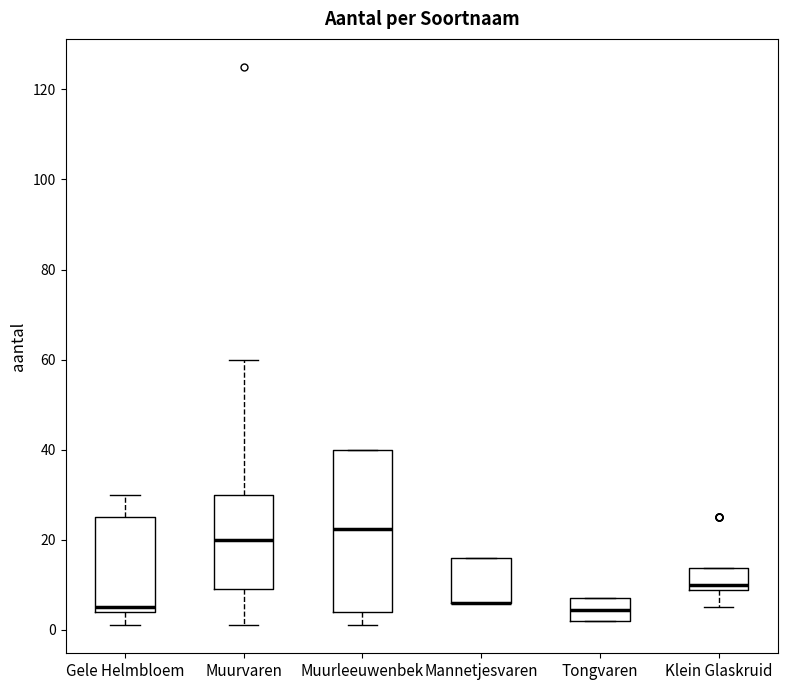

Where does the upper whisker of the box for Muurvaren end on the y-axis? The values are not printed on the chart, so give them approximately, as read against the axis.

60